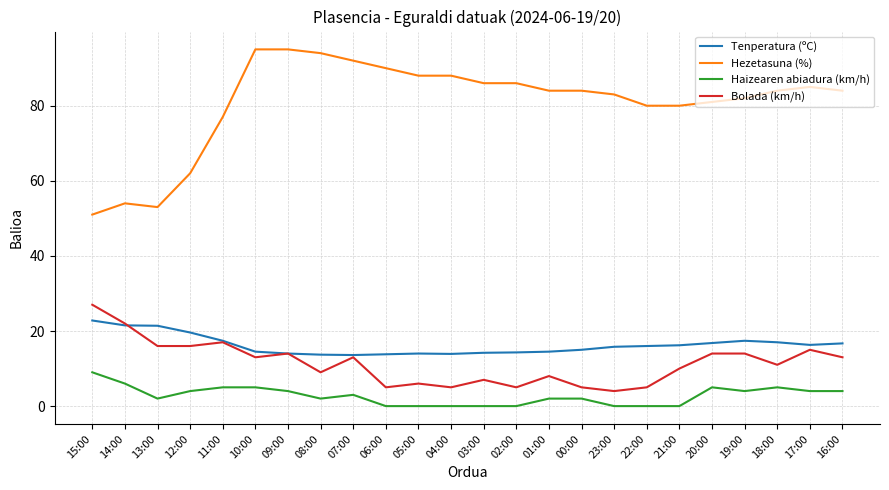

True or false: Tenperatura (ºC) has a value of 16.0 at 22:00.

True